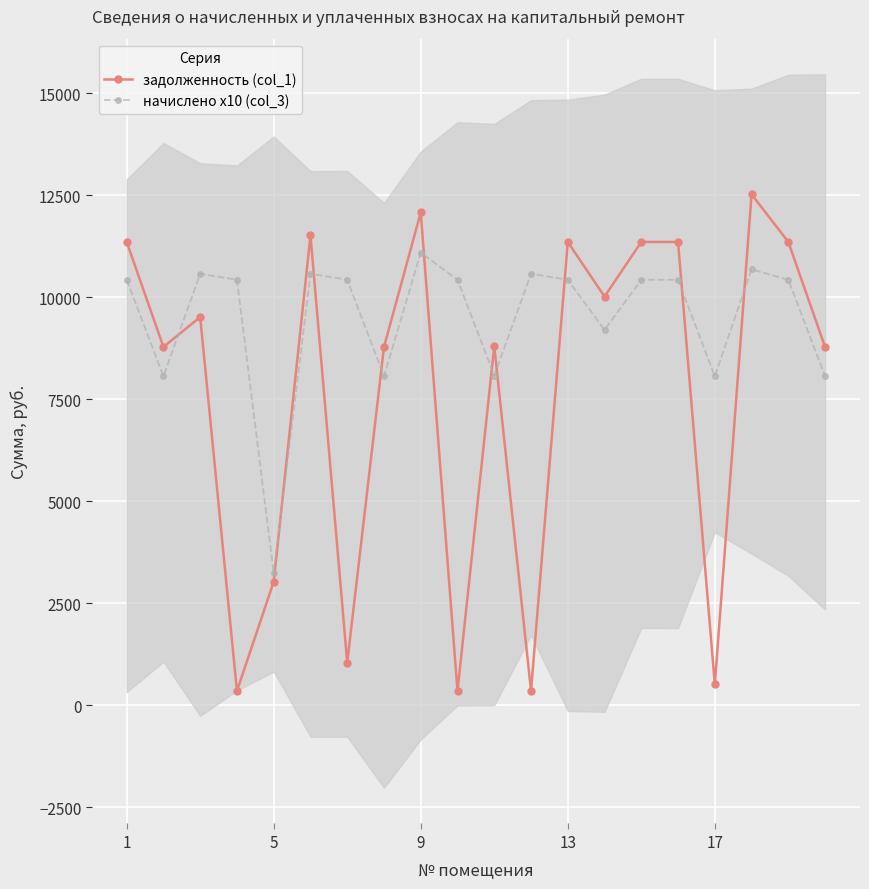

After their last crossing, which series has the higher values: начислено x10 (col_3) or задолженность (col_1)?

задолженность (col_1)